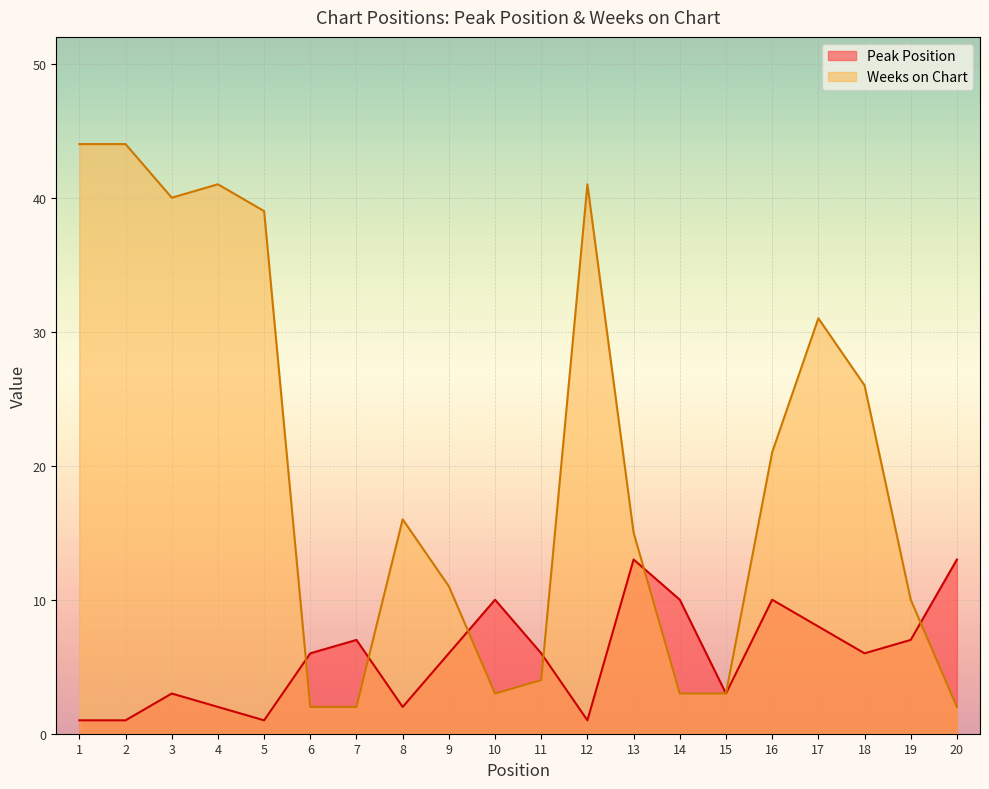

Which has a higher value, 18 or 15?

18